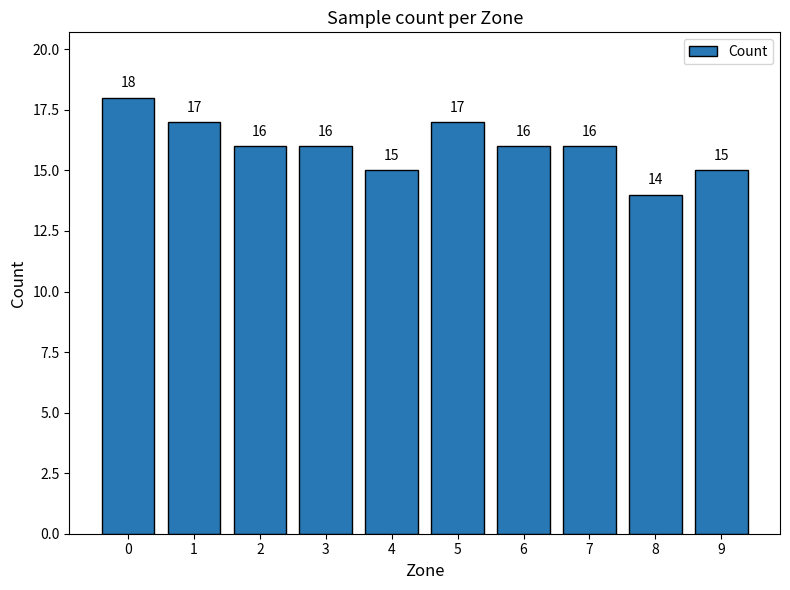

Is it true that the value at 7 is 10?

False